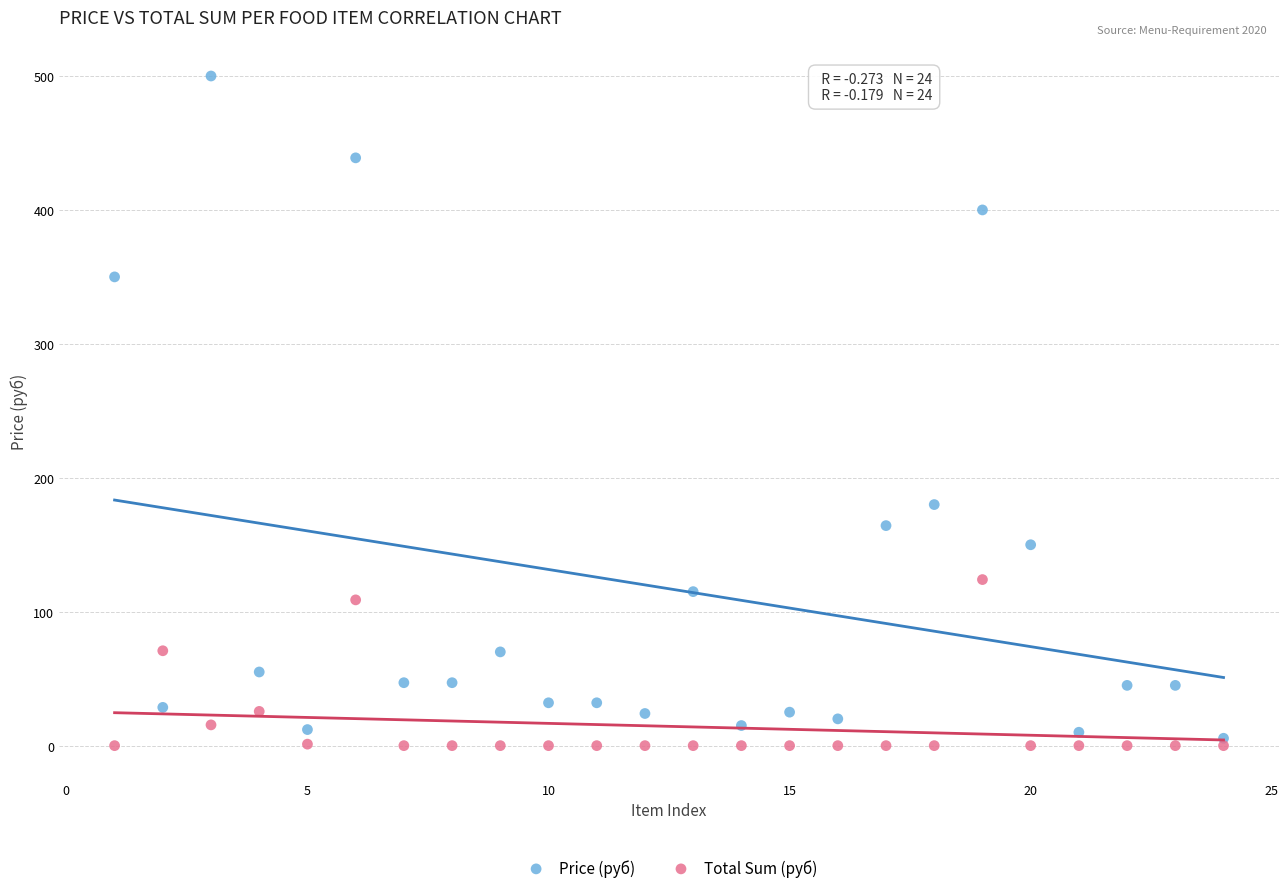

What are all the series names shown in the legend?

Price (руб), Total Sum (руб)